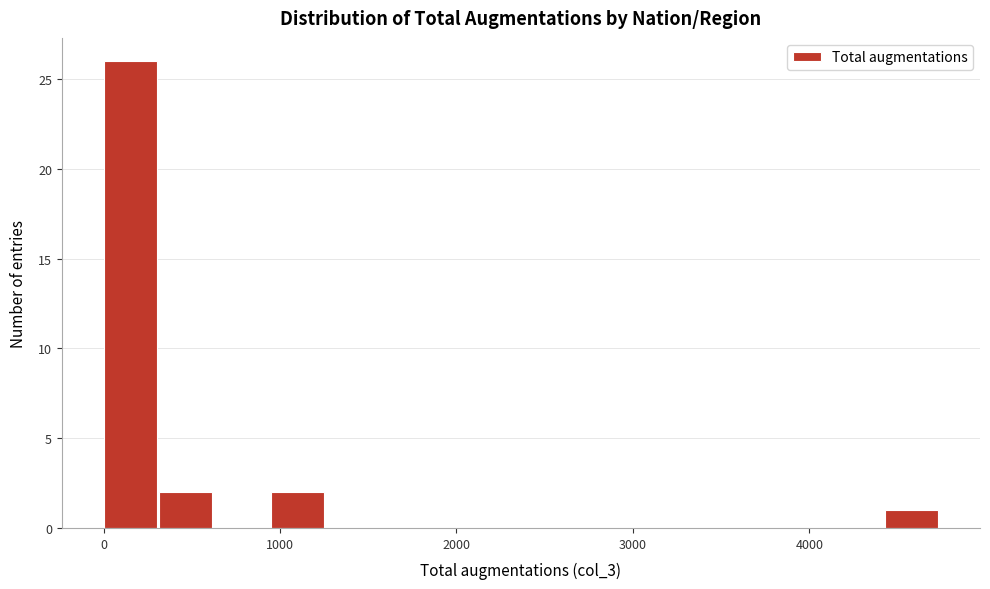

Read against the x-axis, roughly where is the centre of the tallest bar?

200